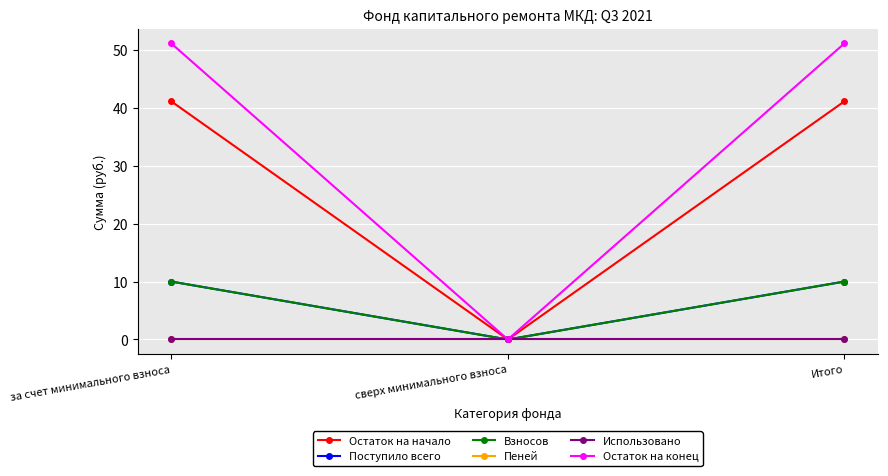

Is it true that Остаток на начало equals 41.1 at за счет минимального взноса?

True